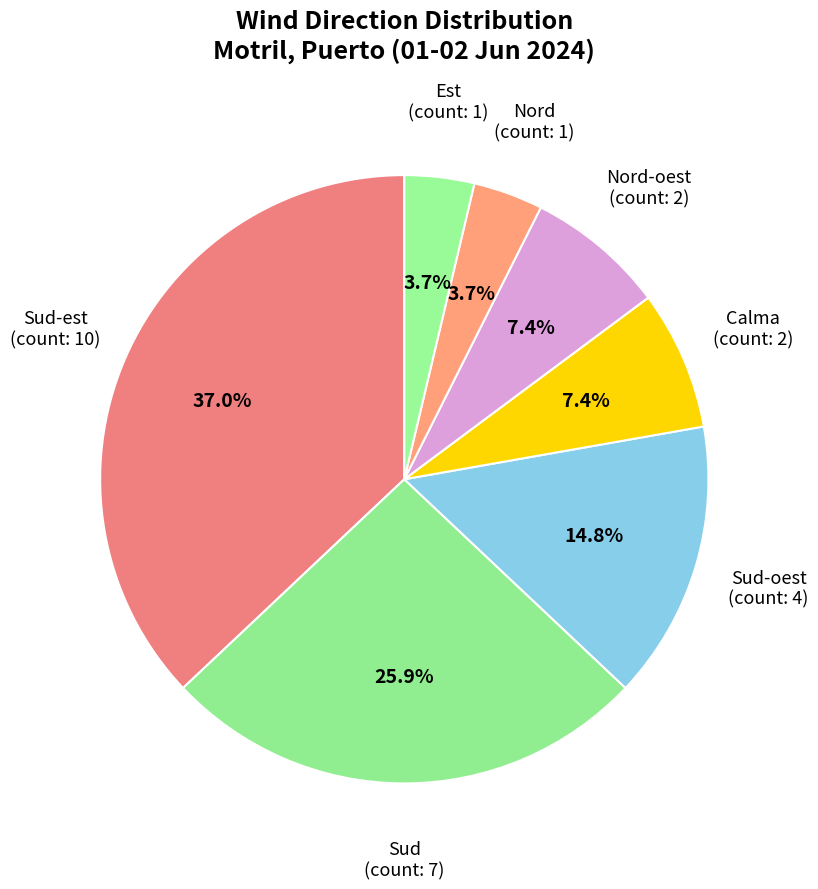

Which slice is the smallest?

Nord